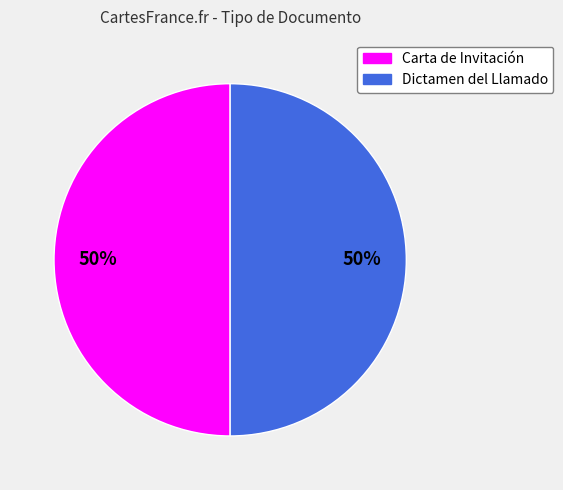

To the nearest percent, what is the average slice percentage?

50%